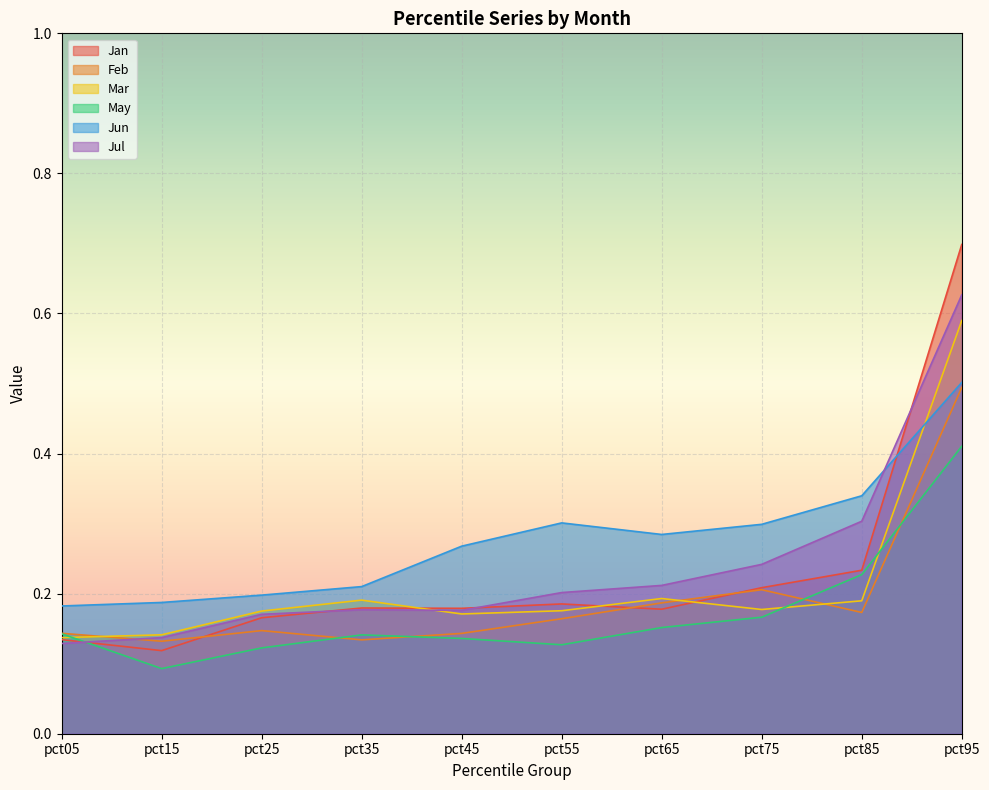

Is it true that Jun equals 0.8 at pct95?

False